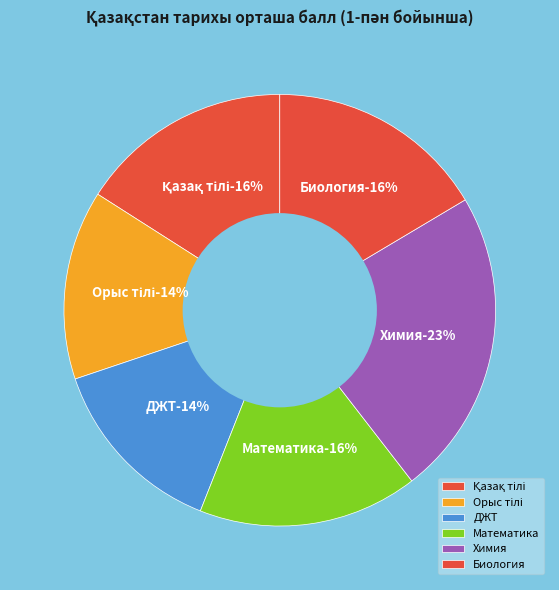

Which slice is the largest?

Химия